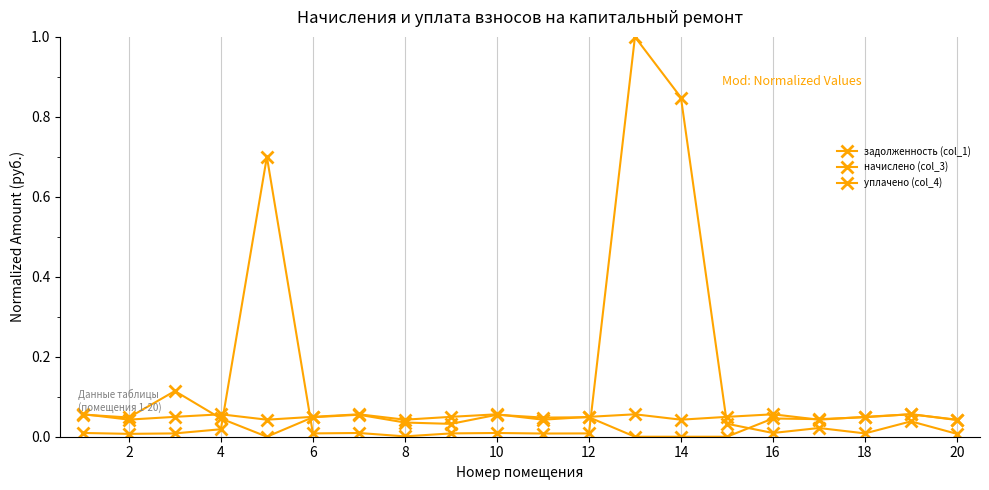

Which series has the largest range (max minus min)?

задолженность (col_1)